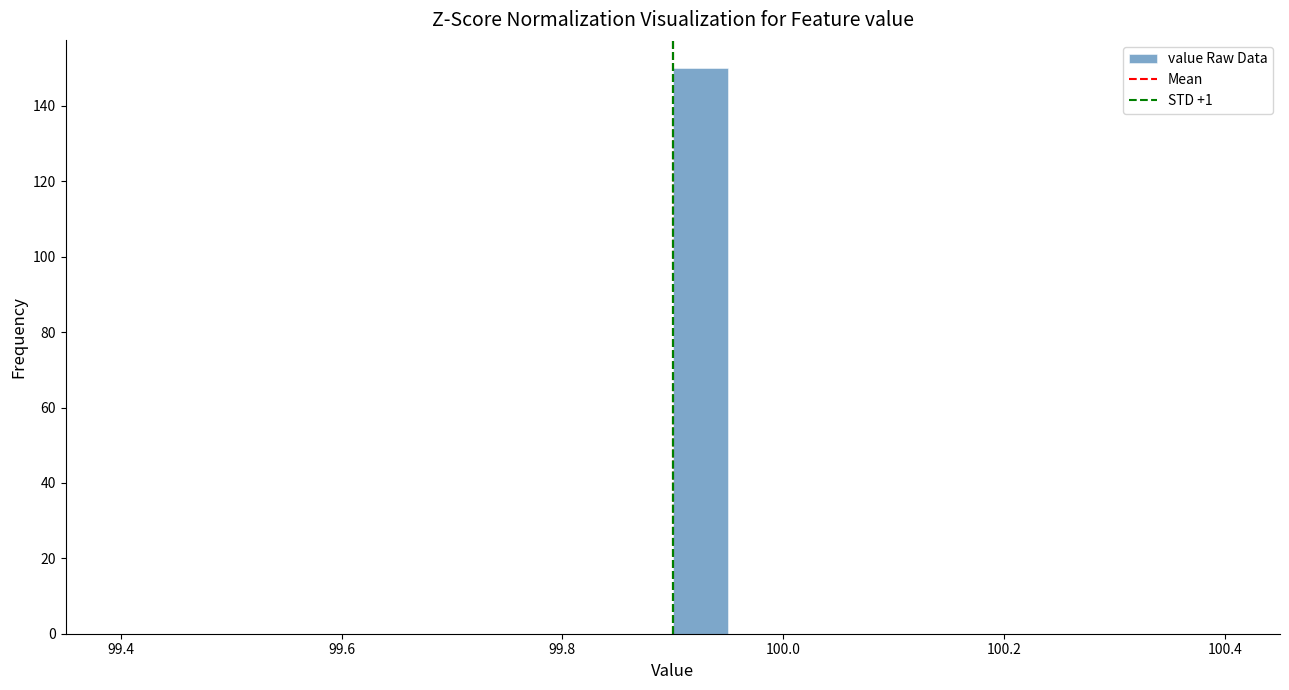

Around what value on the x-axis is the tallest bar? Give the approximate position of its centre, as read against the axis.

99.92